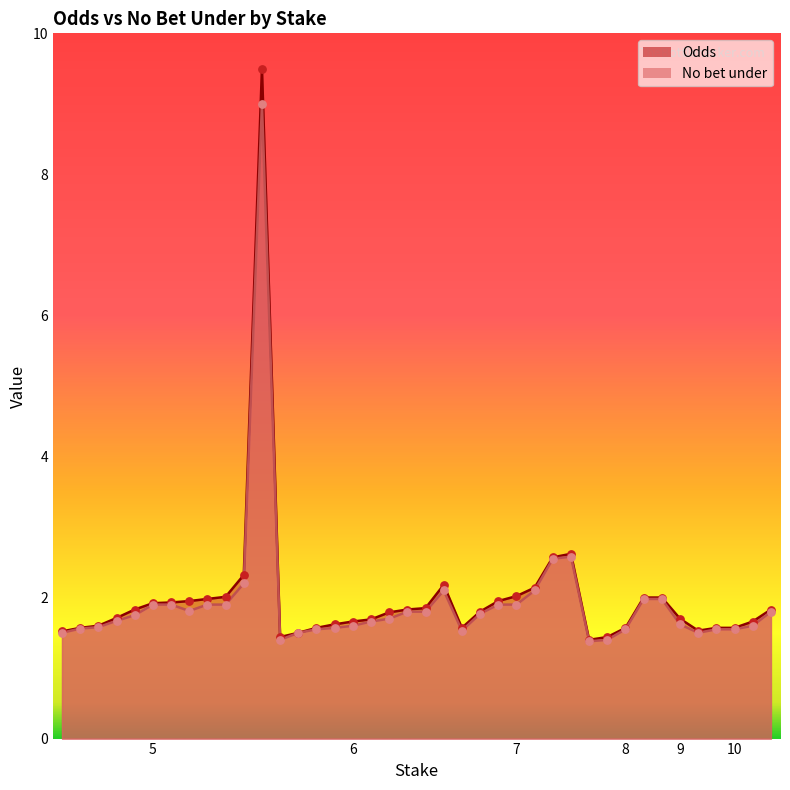

Which series contains the lowest Y value?

No bet under